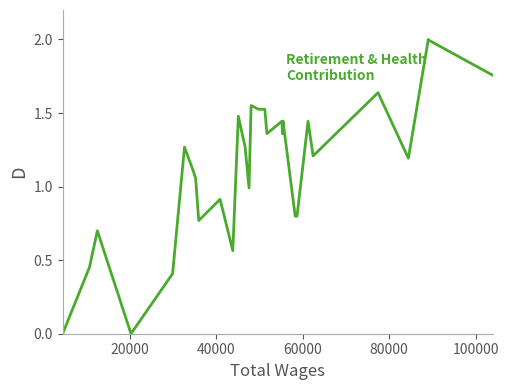

What is the maximum value shown in the chart?

2.0